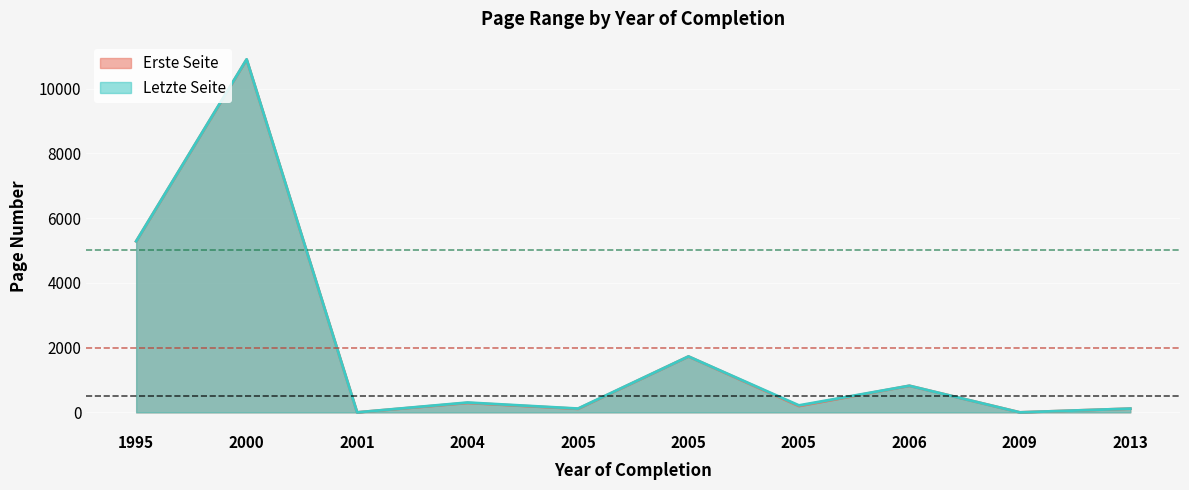

At which category is the sum across all series the highest?

2000